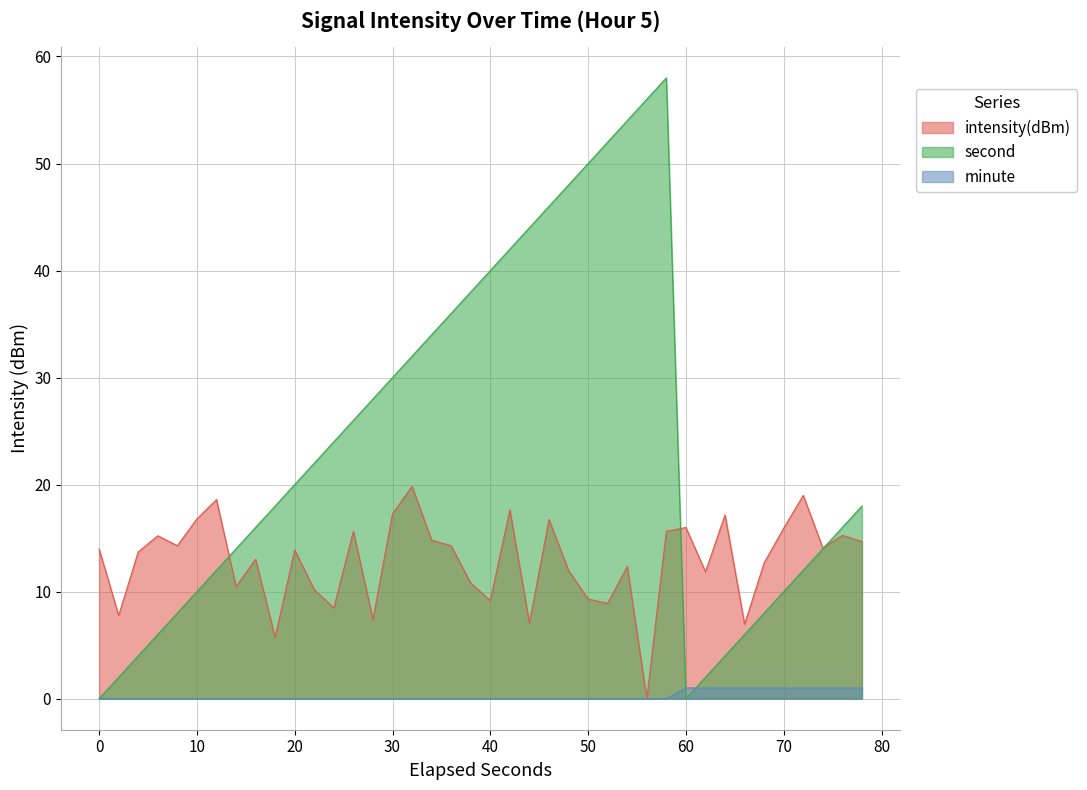

Reading left to right, list all the values displayed in this chart.

14.0	7.8	13.7	15.2	14.3	16.8	18.6	10.5	13.0	5.7	13.9	10.2	8.5	15.6	7.4	17.3	19.8	14.8	14.3	10.8	9.2	17.6	7.1	16.7	12.0	9.3	8.9	12.3	0.0	15.6	16.0	11.9	17.2	7.0	12.7	15.9	19.0	14.1	15.3	14.7